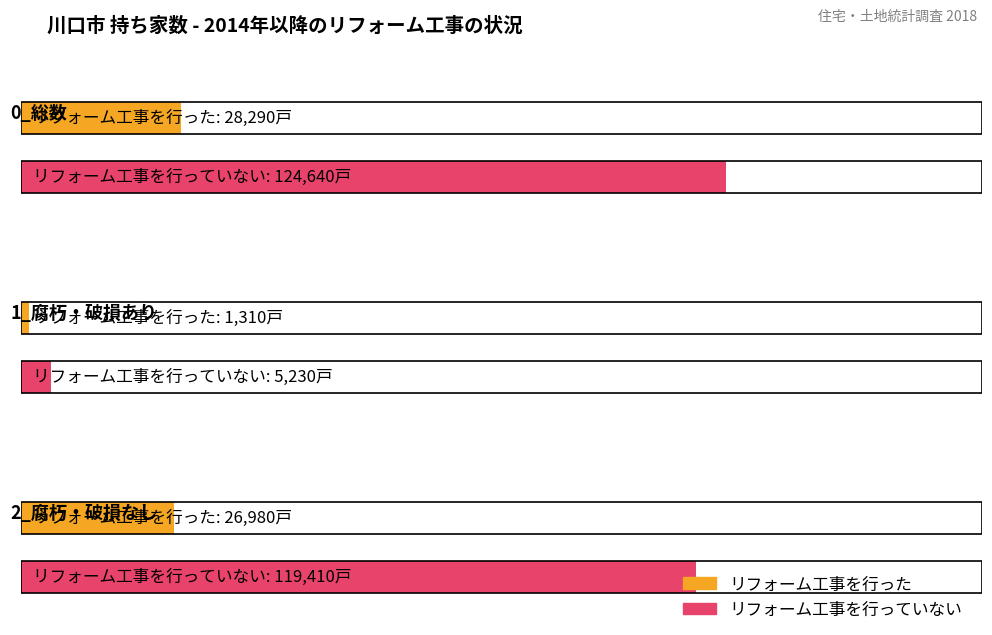

Which category has the lowest value across all series?

1_腐朽・破損あり